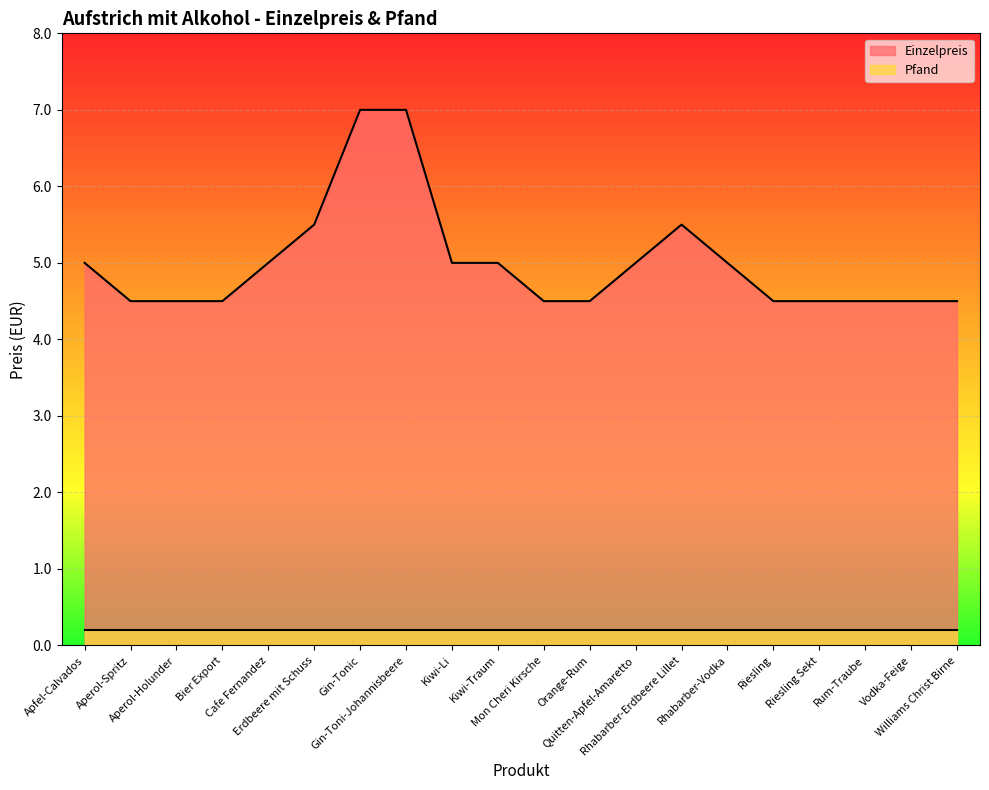

Which has a higher value, Vodka-Feige or Kiwi-Li?

Kiwi-Li